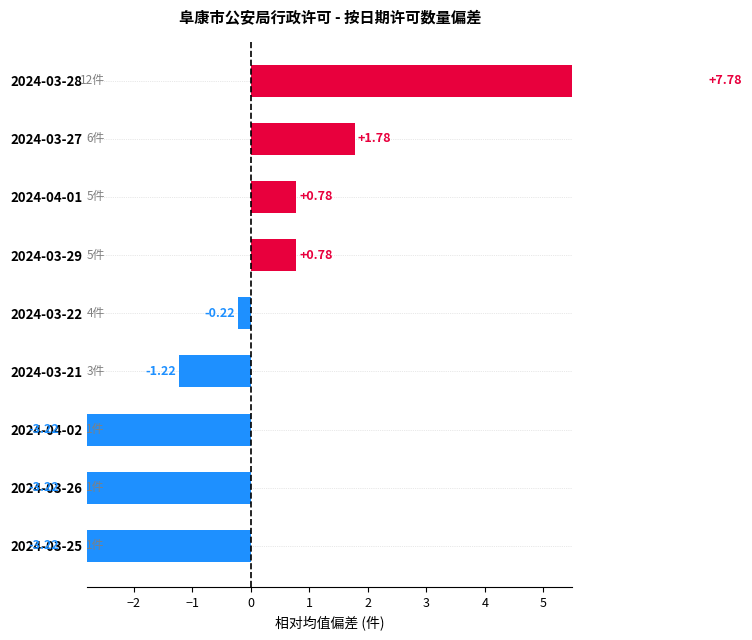

How many bars are there in total?

9